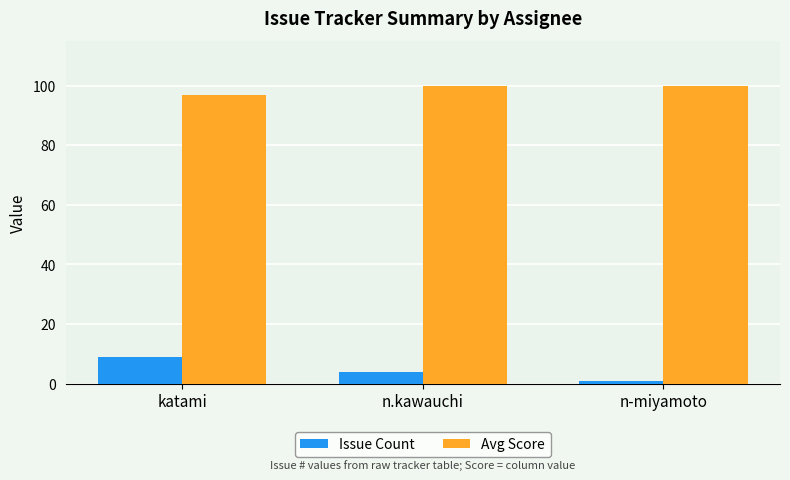

What is the sum of the Issue Count values at katami and n.kawauchi?

13